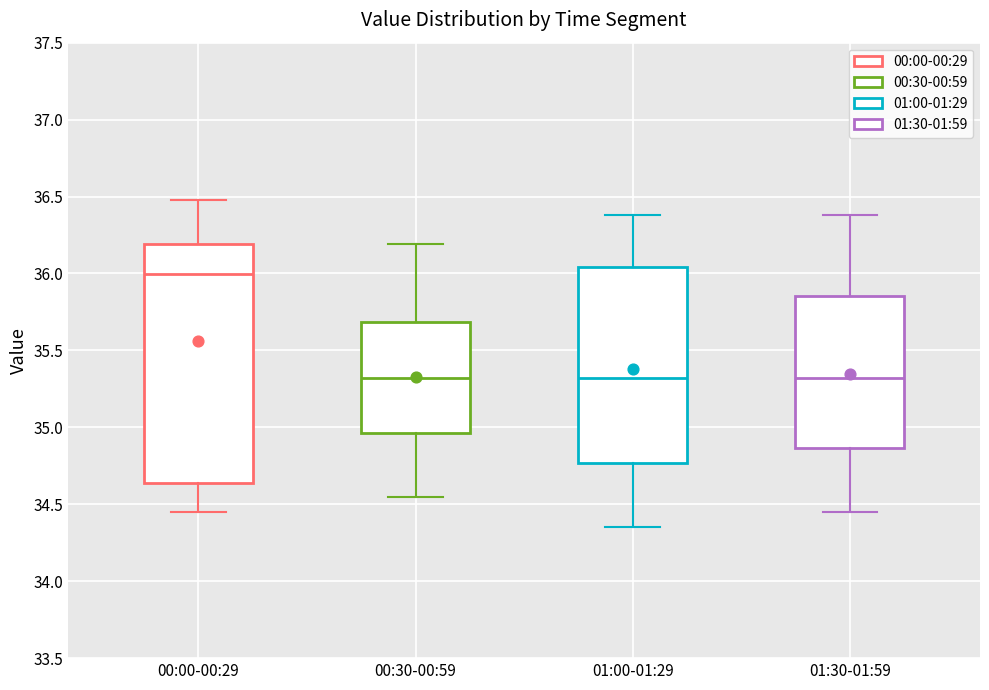

Where is the lower edge of the box for 00:30-00:59 on the y-axis? The values are not printed on the chart, so give them approximately, as read against the axis.

34.95